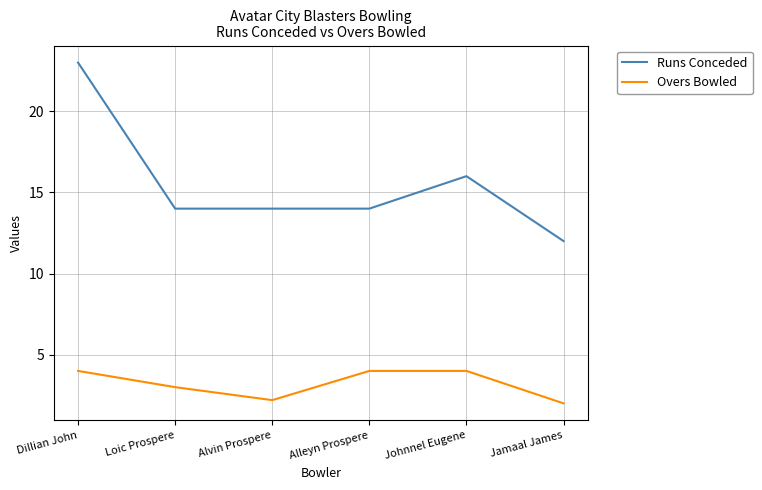

True or false: Overs Bowled and Runs Conceded cross at least once.

False